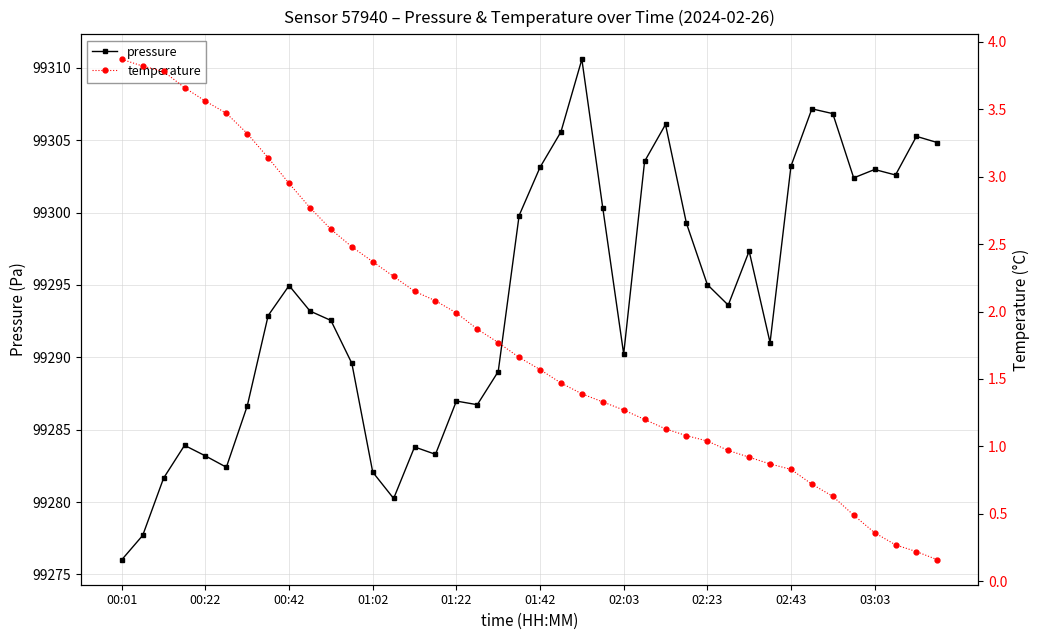

At which label does pressure reach its minimum?

00:01